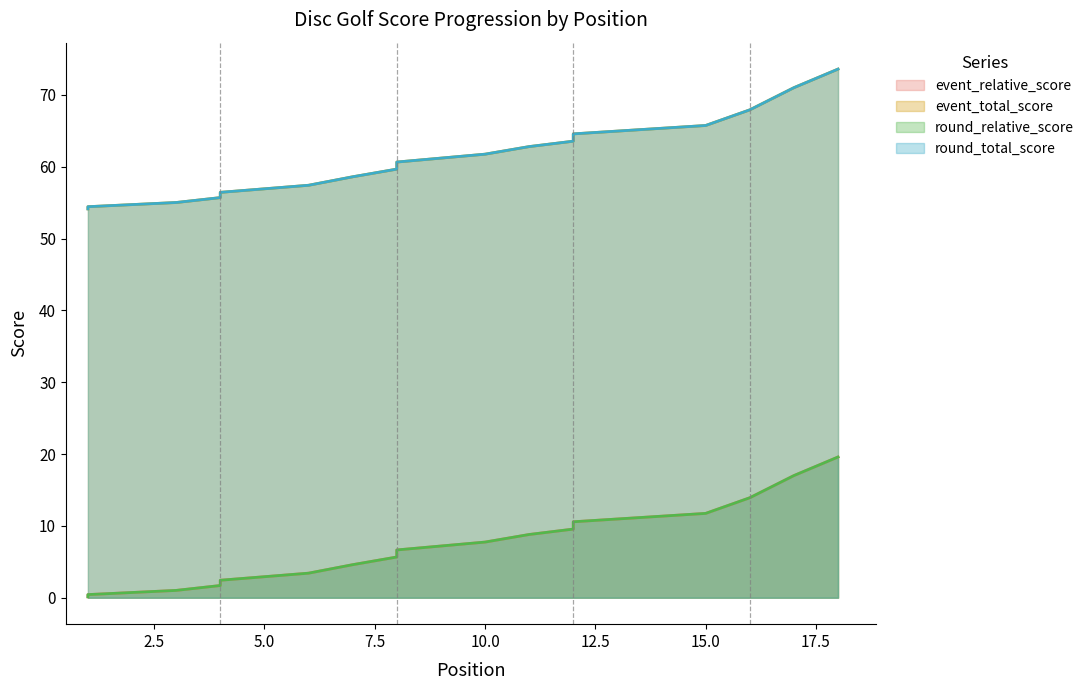

Read the round_relative_score value at 6.

3.4